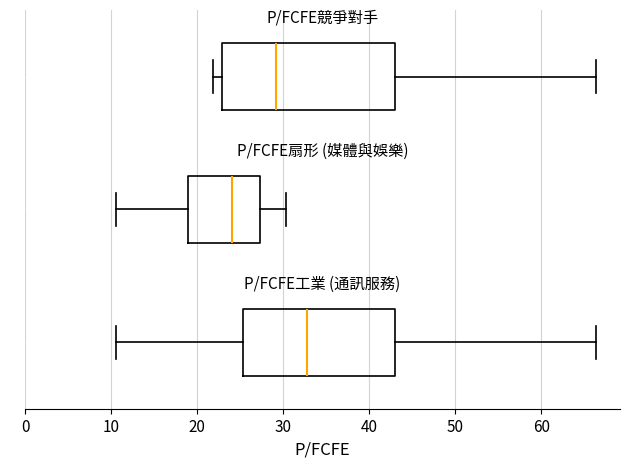

Where is the right edge of the box for P/FCFE 工業 on the x-axis? The values are not printed on the chart, so give them approximately, as read against the axis.

43